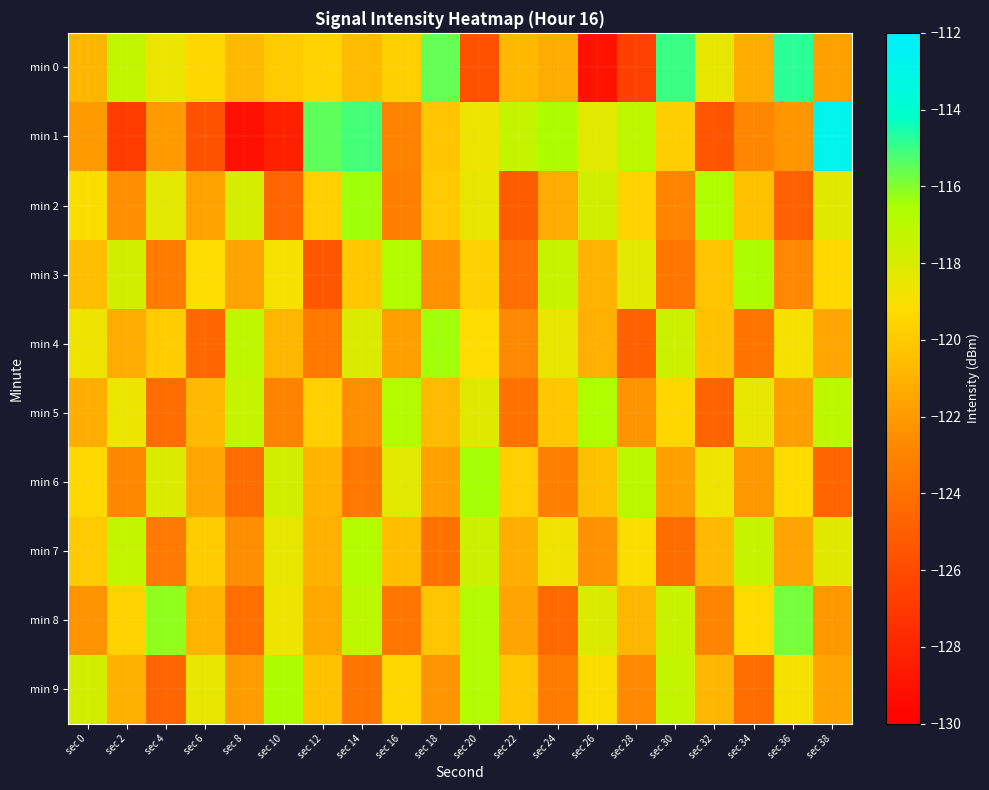

Which has a higher value, sec 34 or sec 8?

sec 8